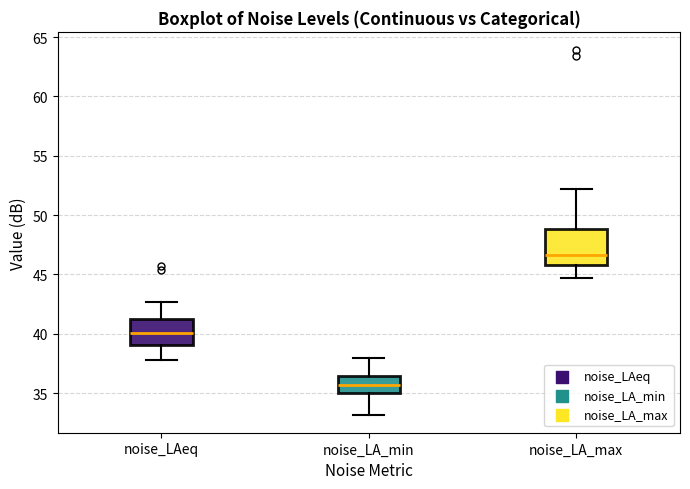

Reading left to right, read every box against the y-axis: the position of its median line, the range the box covers, and the ends of its whiskers. The values are not printed on the chart, so give them approximately, as read against the axis.

noise_LAeq: median 40.0, box 39.0 to 41.0, whiskers 38.0 to 42.5
noise_LA_min: median 35.5, box 35.0 to 36.5, whiskers 33.0 to 38.0
noise_LA_max: median 46.5, box 46.0 to 49.0, whiskers 44.5 to 52.0